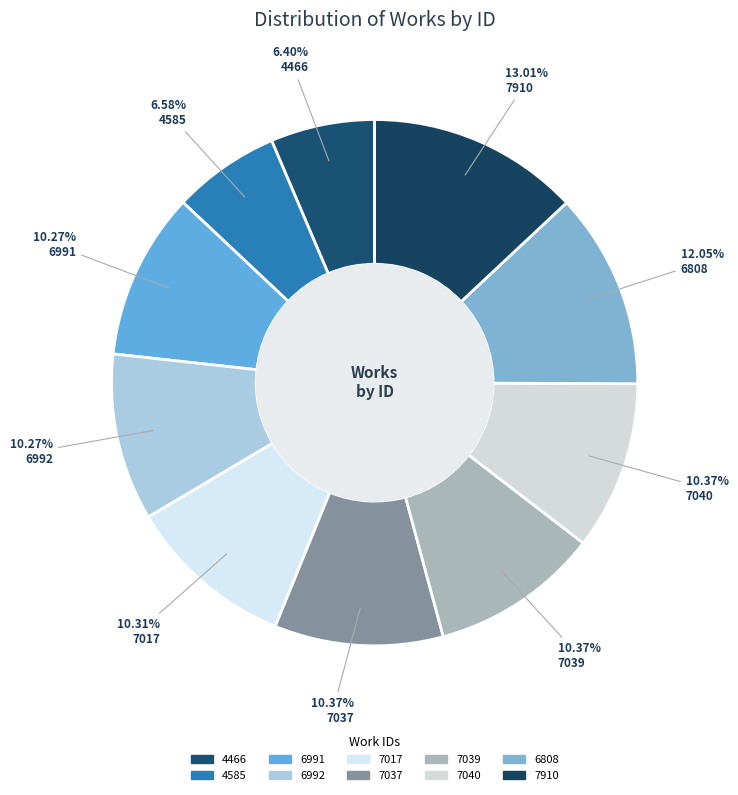

How many segments does this pie chart have?

10